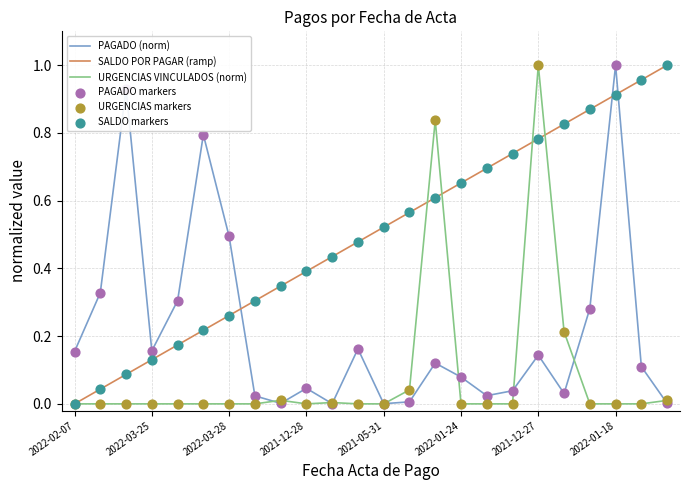

At how many categories does at least one series exceed 0?

24